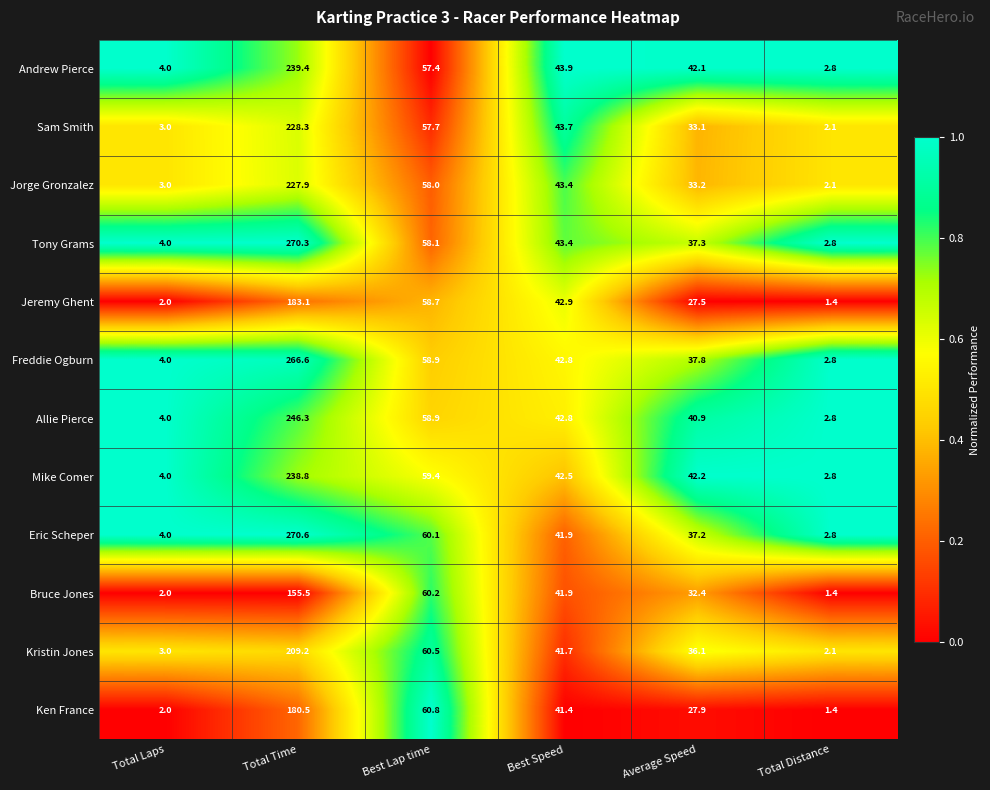

At which category is the sum across all series the highest?

Total Time